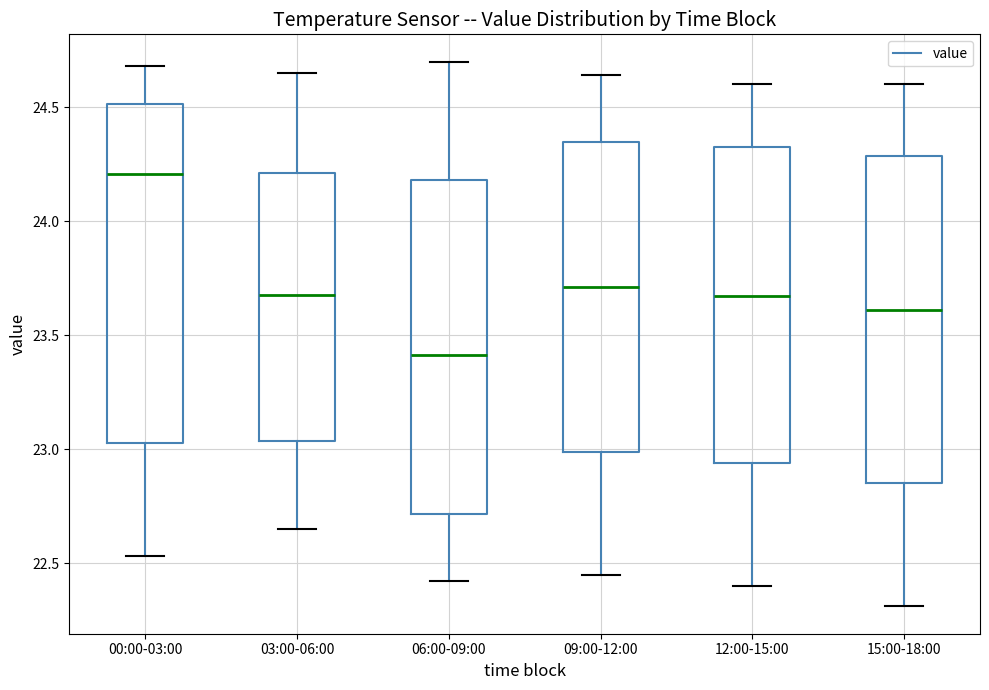

Which box's median line is the highest?

00:00-03:00